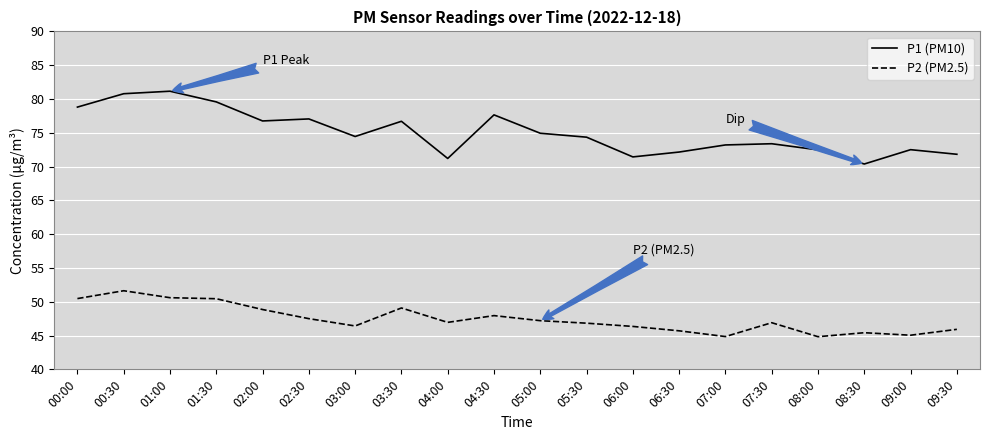

What position from the left is 08:30?

18